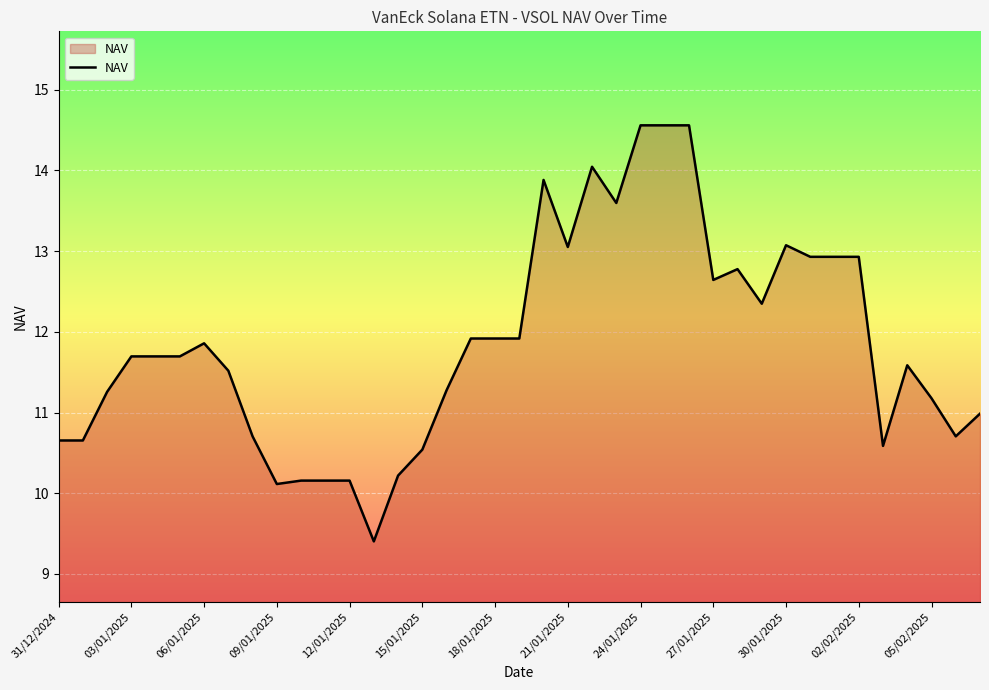

Reading left to right, extract all data points from this chart.

10.7	10.7	11.3	11.7	11.7	11.7	11.9	11.5	10.7	10.1	10.2	10.2	10.2	9.4	10.2	10.5	11.3	11.9	11.9	11.9	13.9	13.1	14.0	13.6	14.6	14.6	14.6	12.6	12.8	12.3	13.1	12.9	12.9	12.9	10.6	11.6	11.2	10.7	11.0